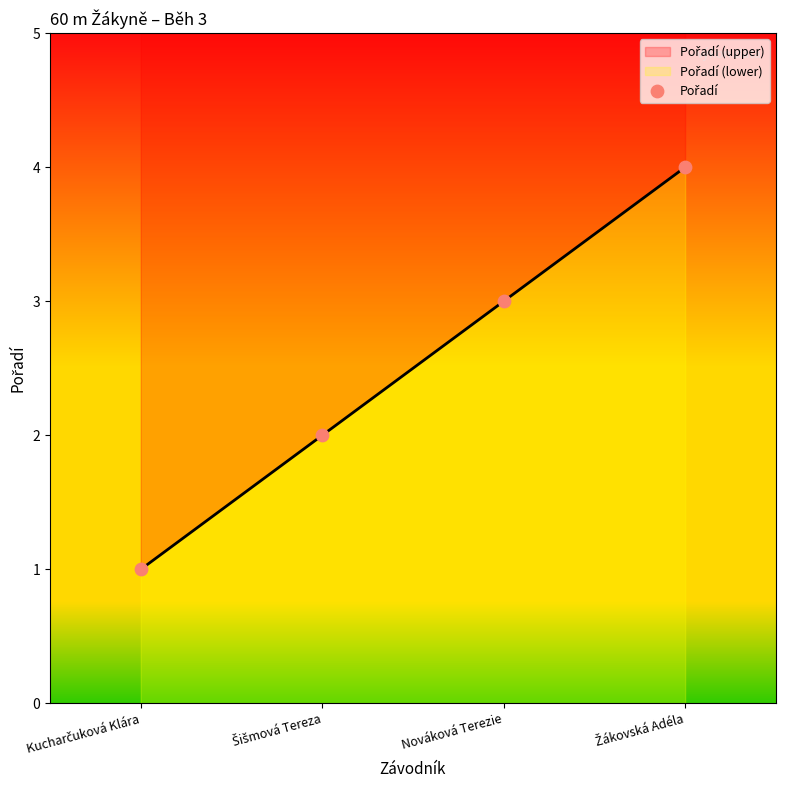

Approximately how many times larger is the value at Šišmová Tereza compared to Kucharčuková Klára?

2.0